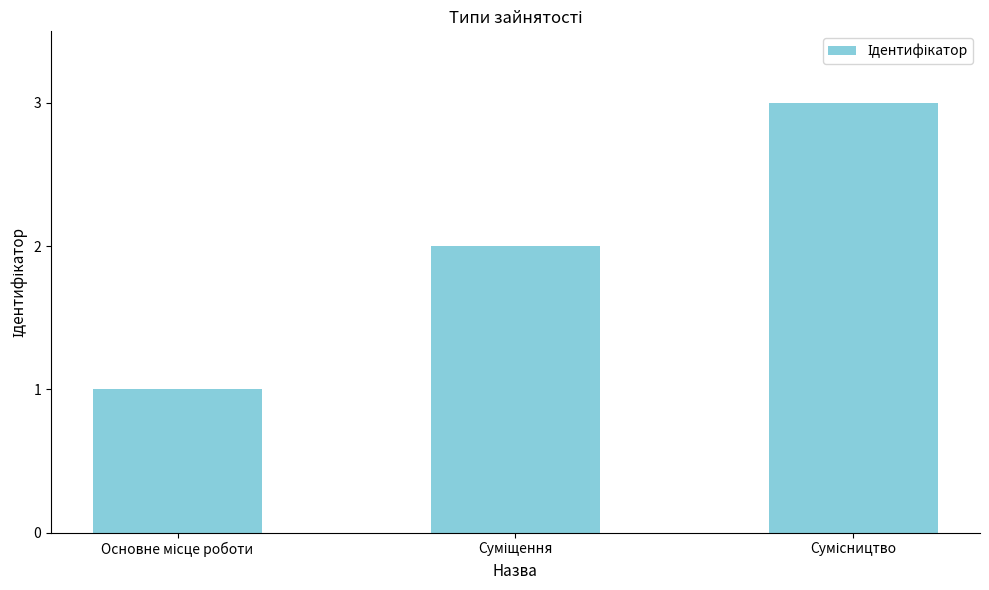

Reading left to right, transcribe all the data shown in this chart.

1	2	3